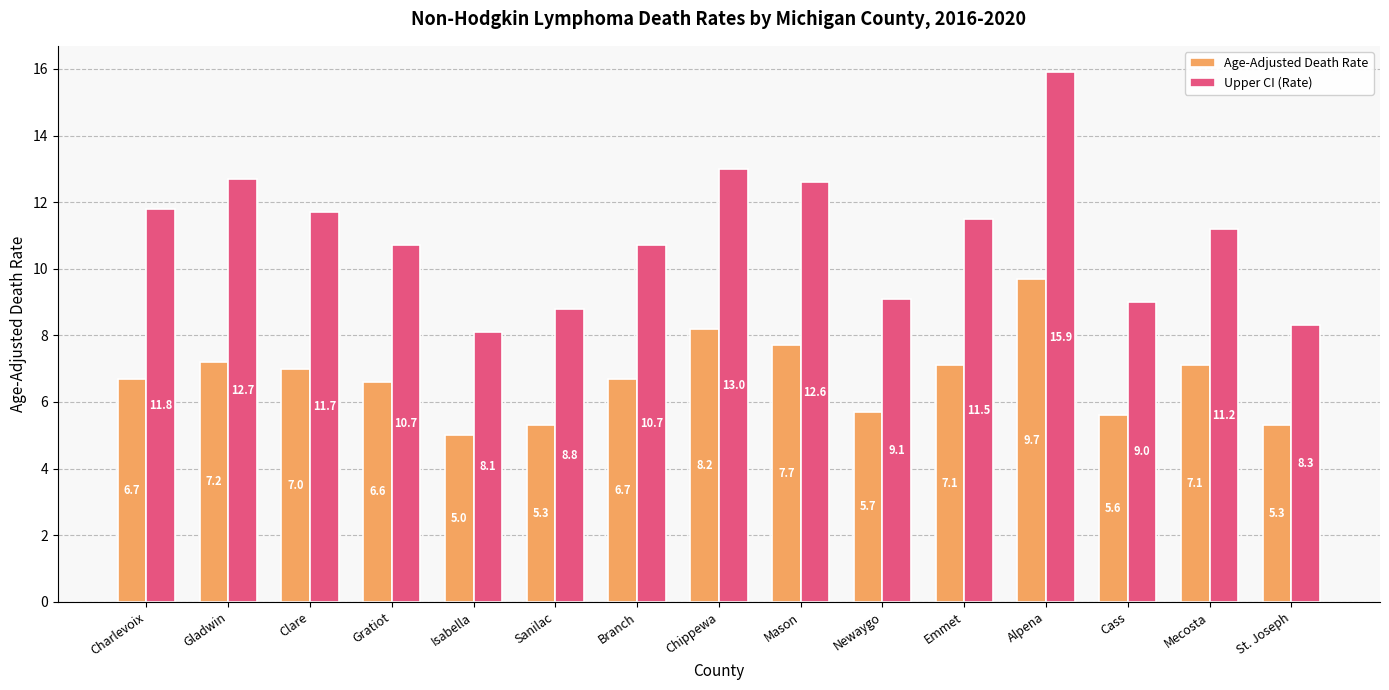

How many groups of bars are there?

15